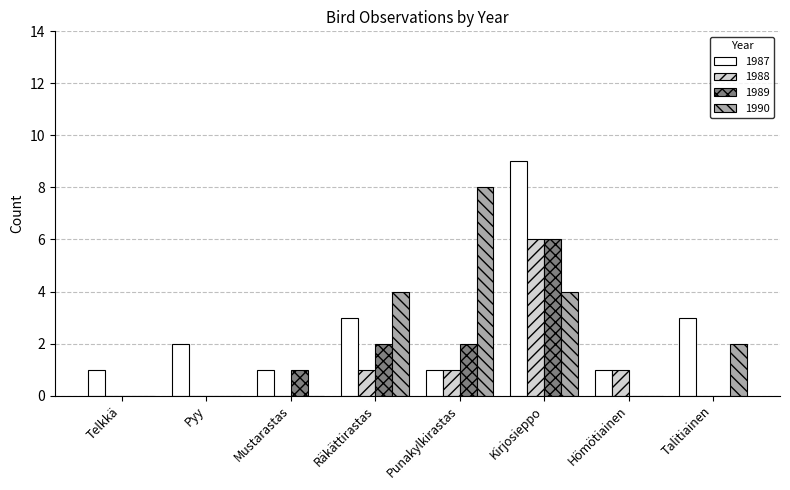

What is the maximum value shown in the chart?

9